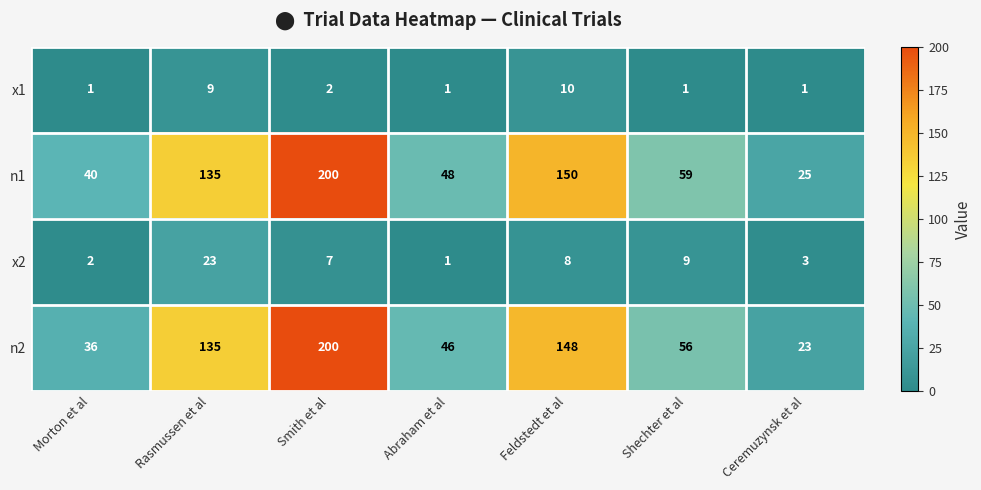

Is it true that n1 equals 31 at Shechter et al?

False